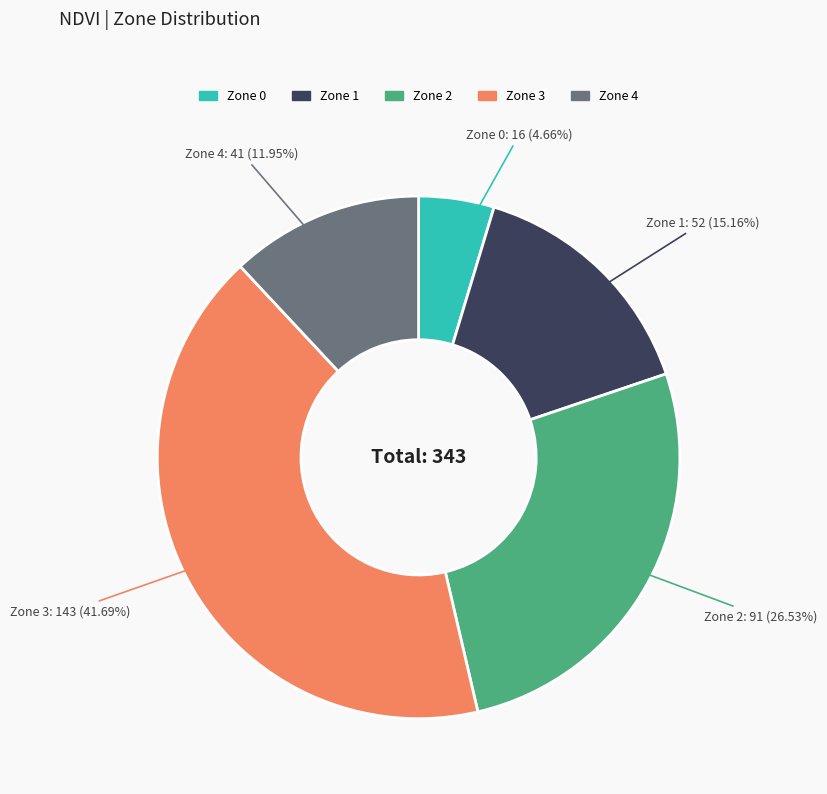

Does Zone 1 account for over 50% of the chart?

No